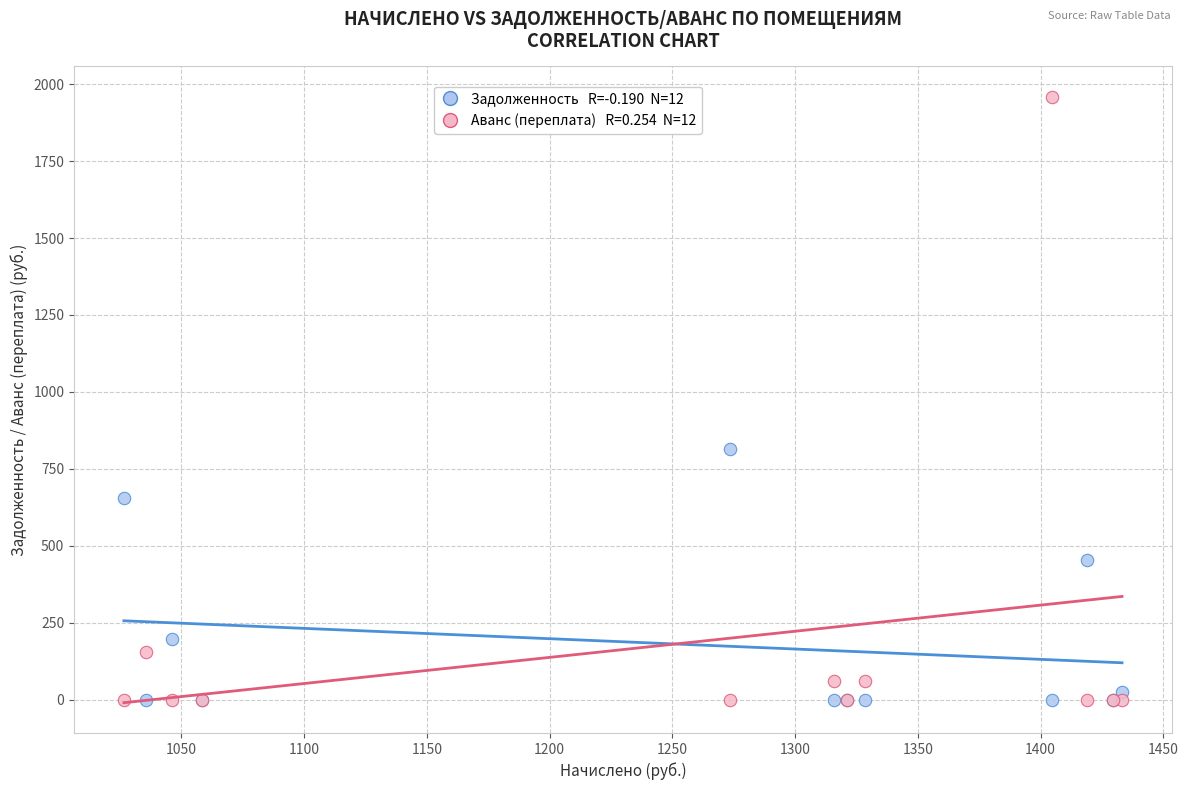

Across all series, what Y value is closest to 979?

814.5